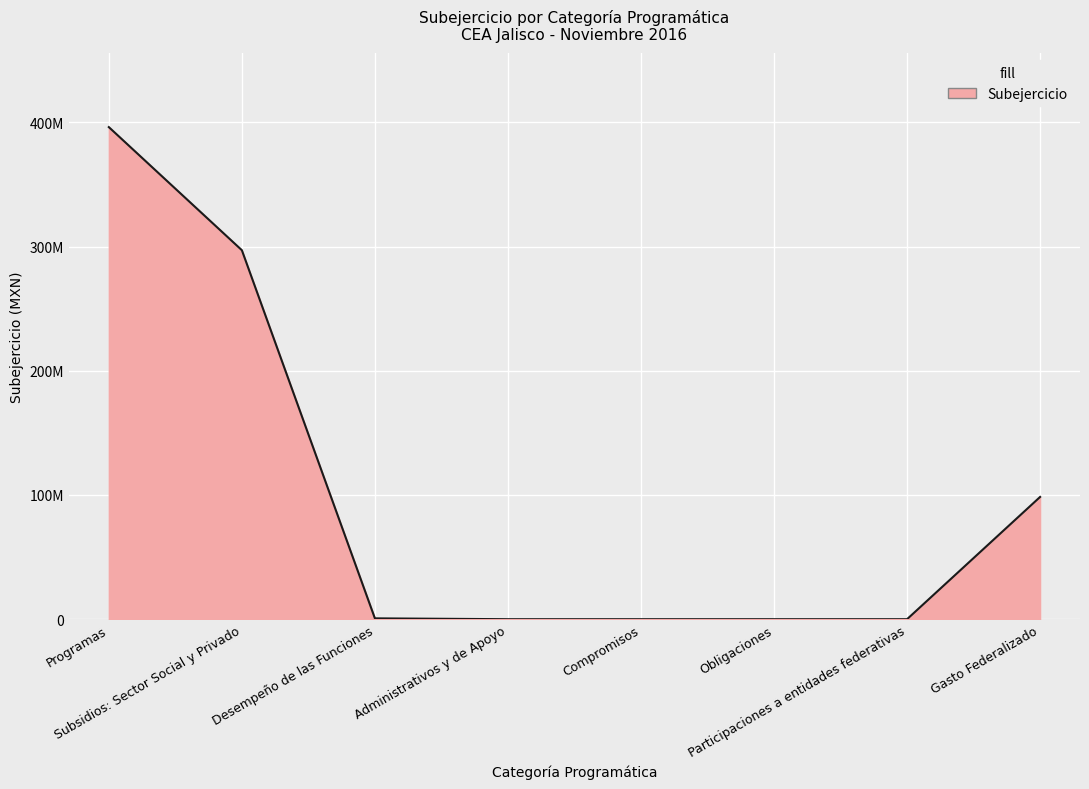

What is the maximum value shown in the chart?

396163763.0